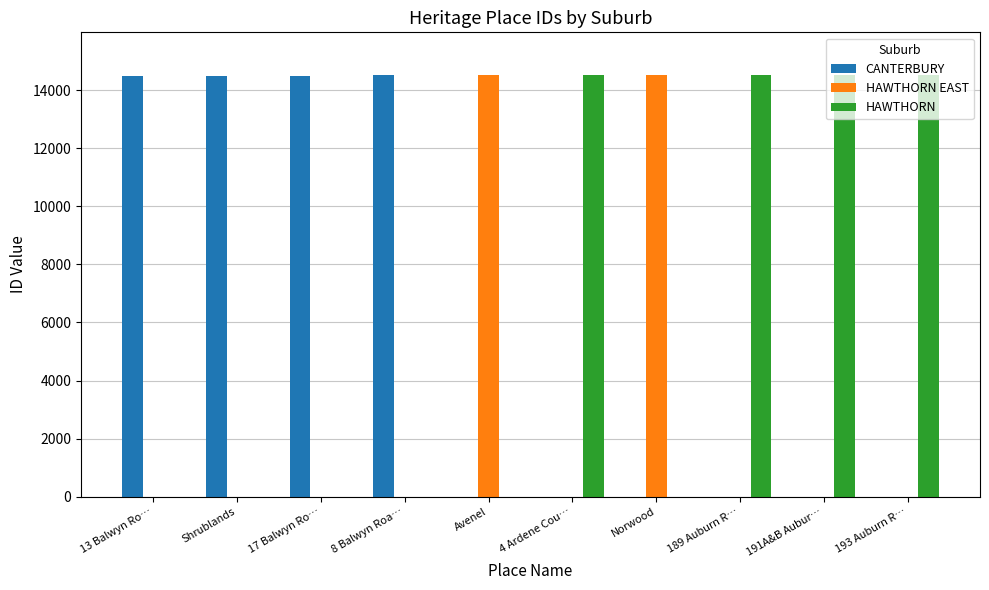

What is the sum of all HAWTHORN EAST values?

29066